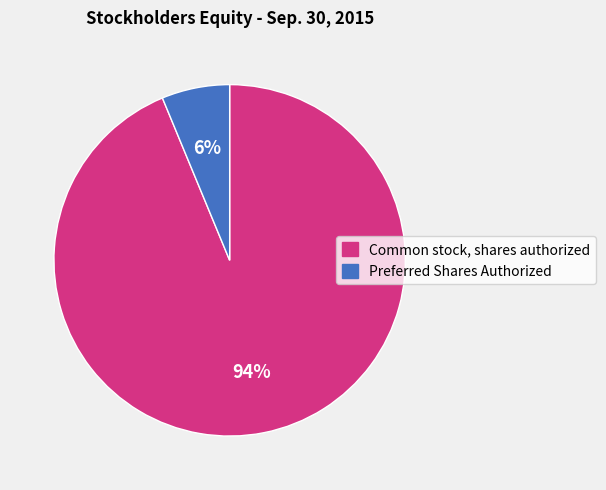

Rank the categories by value from lowest to highest.

Preferred Shares Authorized, Common stock, shares authorized